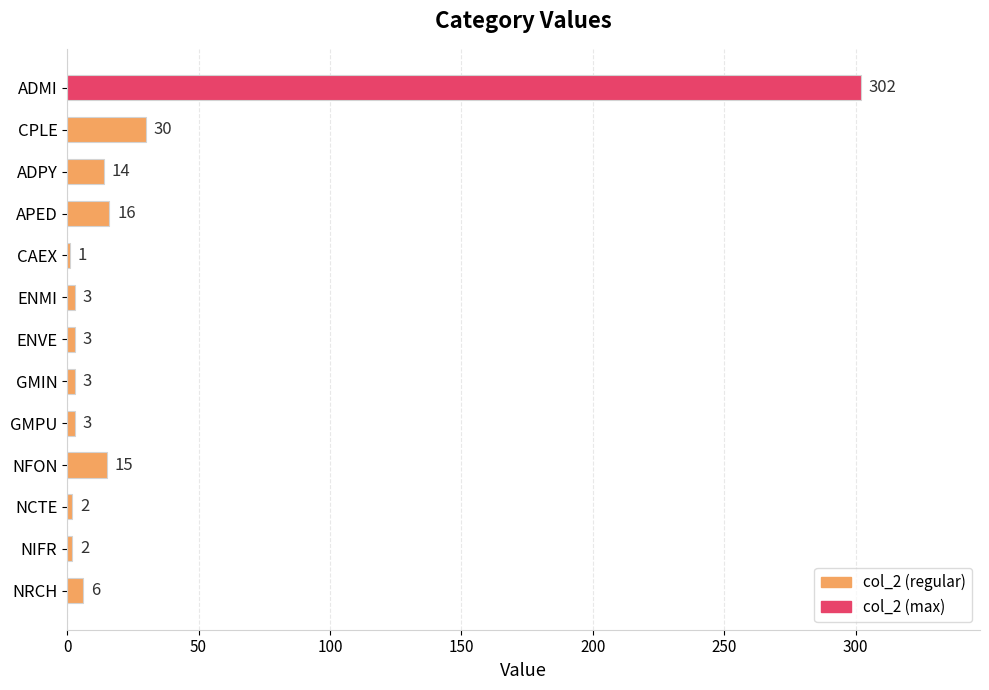

Reading top to bottom, list all the values displayed in this chart.

ADMI=302	CPLE=30	ADPY=14	APED=16	CAEX=1	ENMI=3	ENVE=3	GMIN=3	GMPU=3	NFON=15	NCTE=2	NIFR=2	NRCH=6